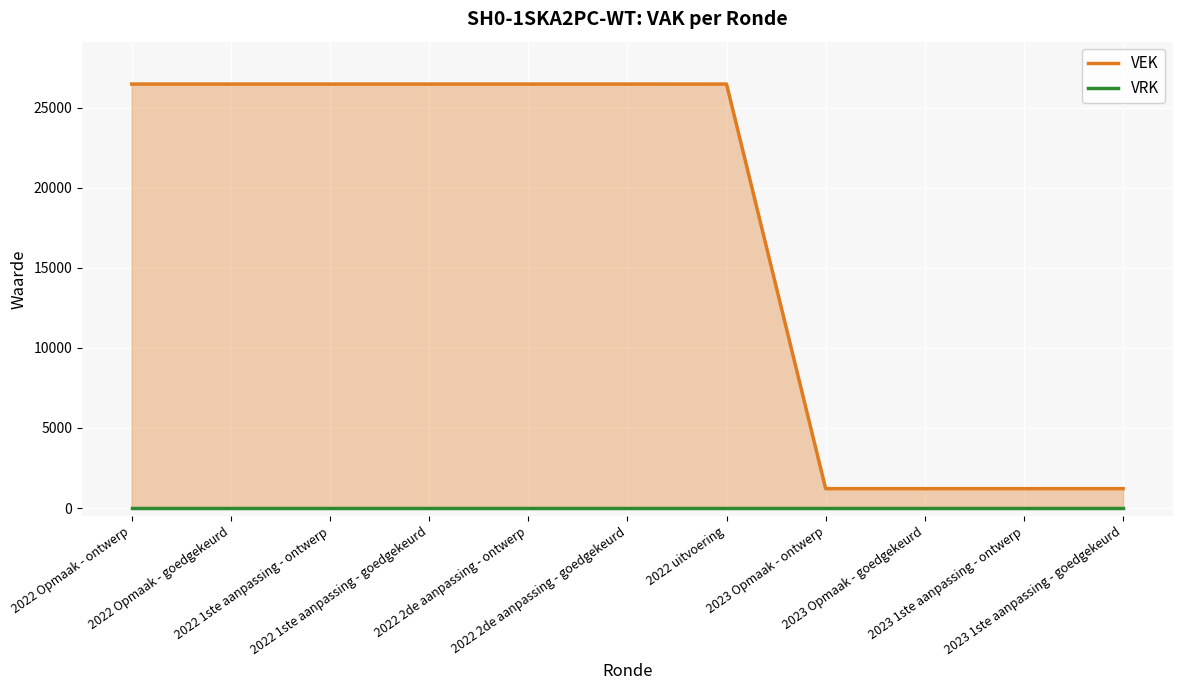

Rank the series by their maximum value, from lowest to highest.

VRK, VEK